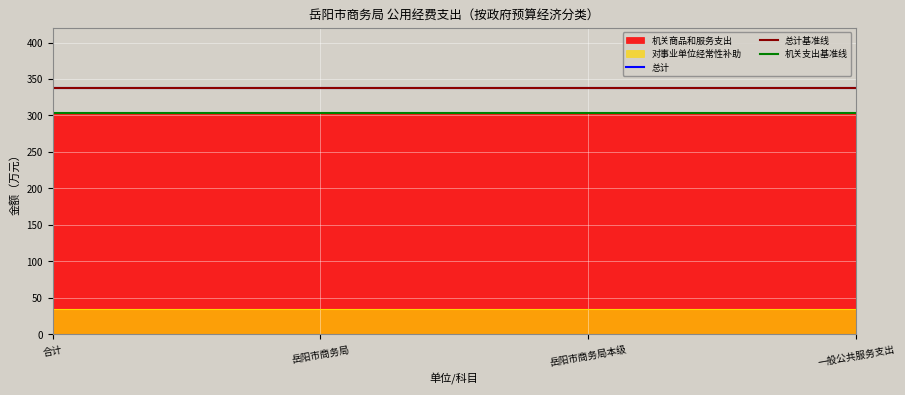

True or false: 机关商品和服务支出 and 总计 cross at least once.

False